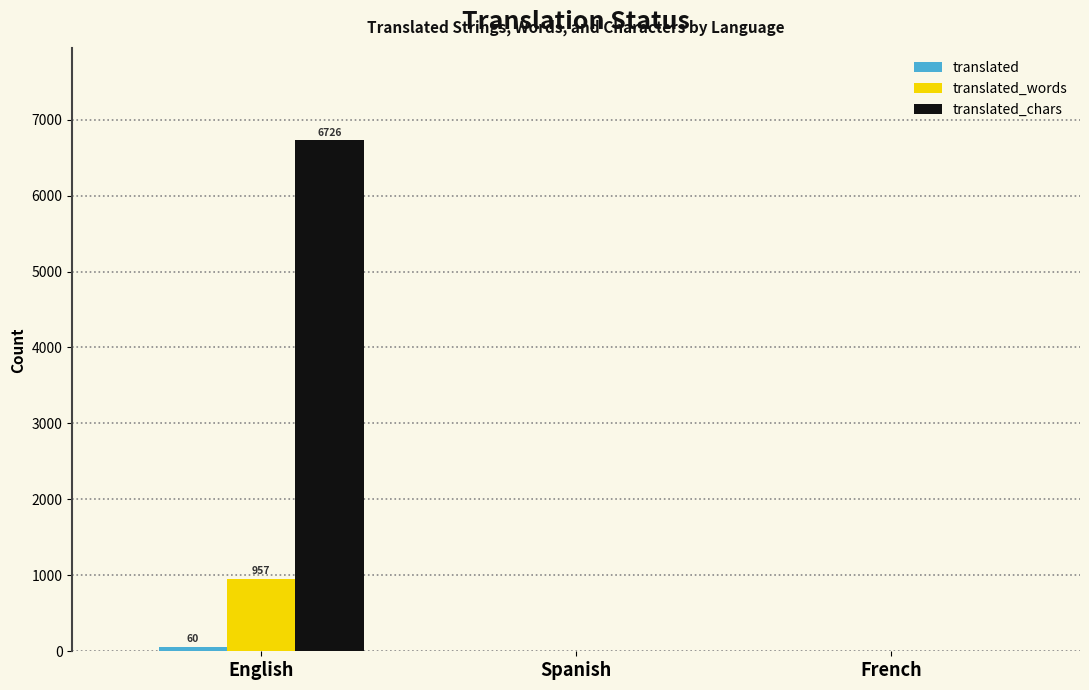

At which category is the sum across all series the highest?

English